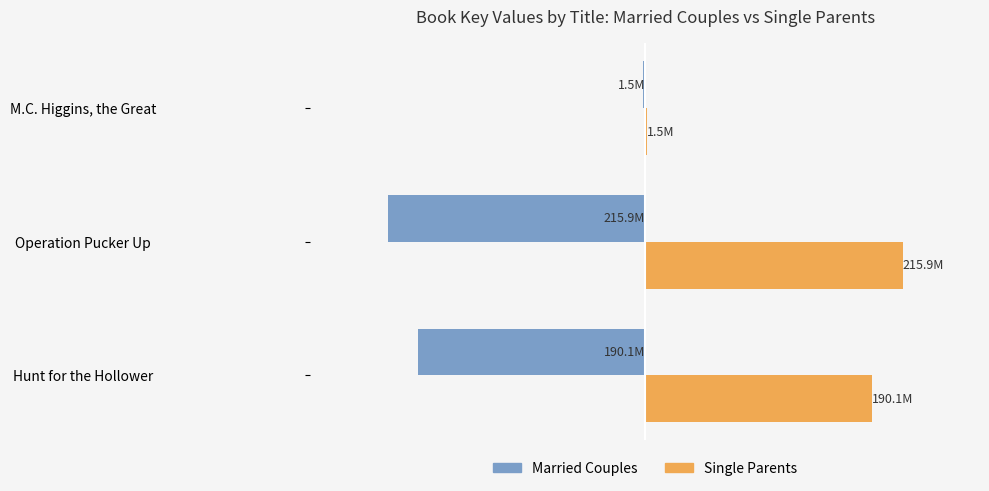

What is the value of the Married Couples bar at the 1st from the left?

-190092861